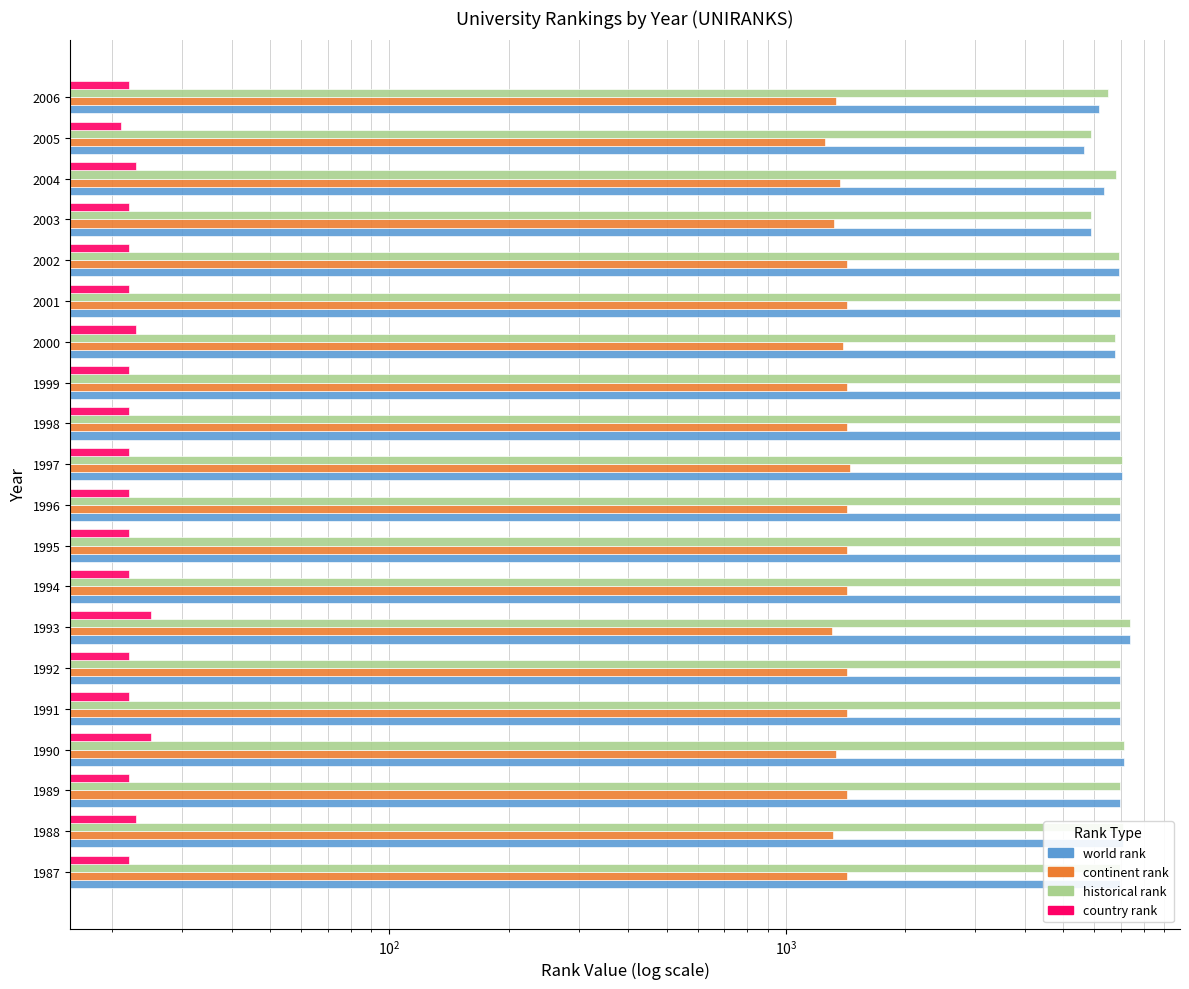

How many country rank values are between 22 and 23?

17